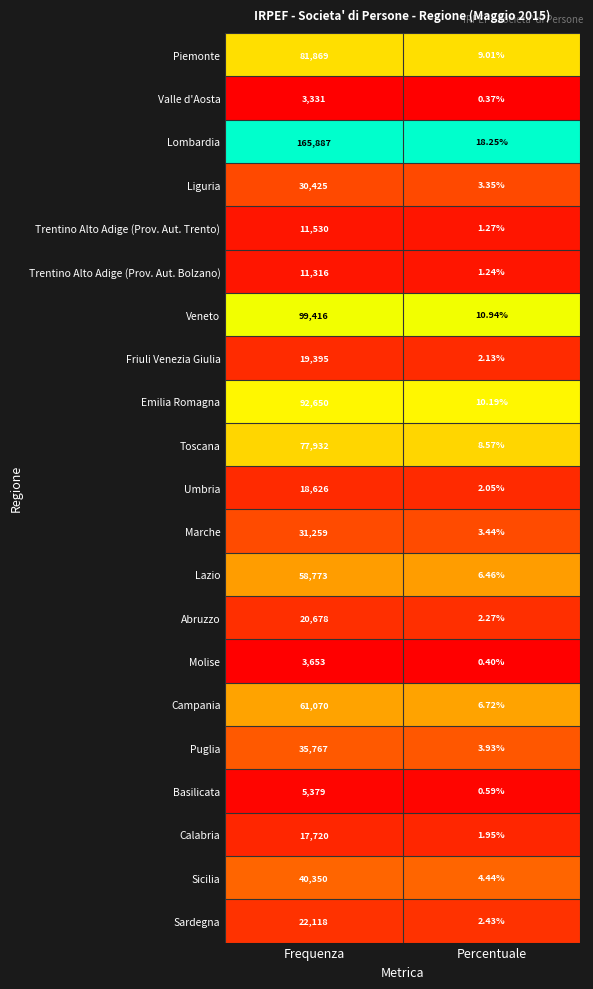

Which series has the widest spread of values?

Lombardia